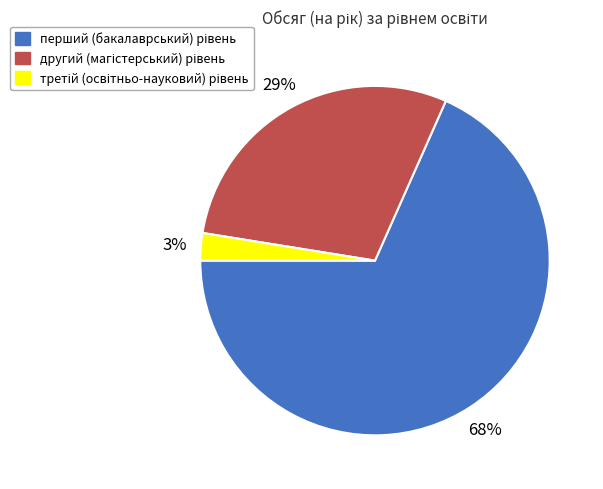

To the nearest percent, what is the average slice percentage?

33%